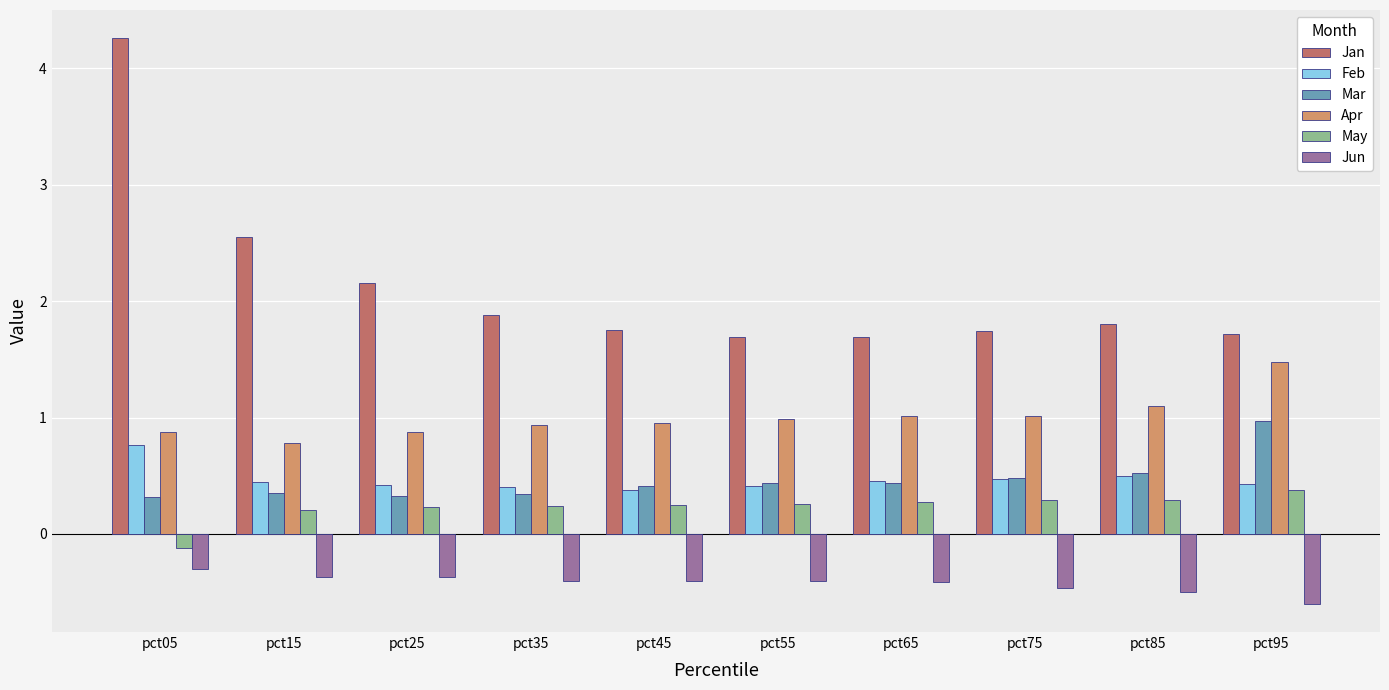

What is the minimum value for Feb?

0.4